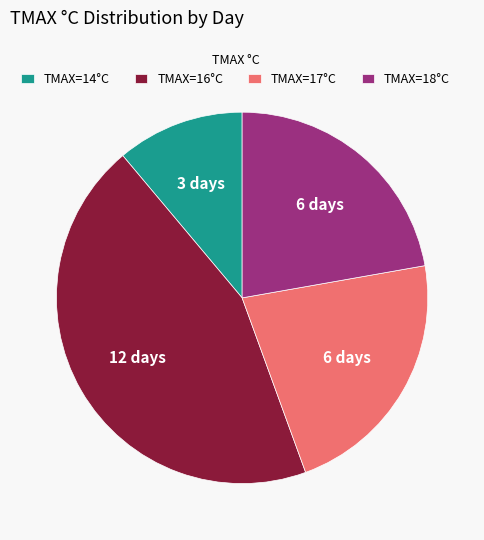

What is the ratio of the value at TMAX=16°C to the value at TMAX=17°C?

2.0